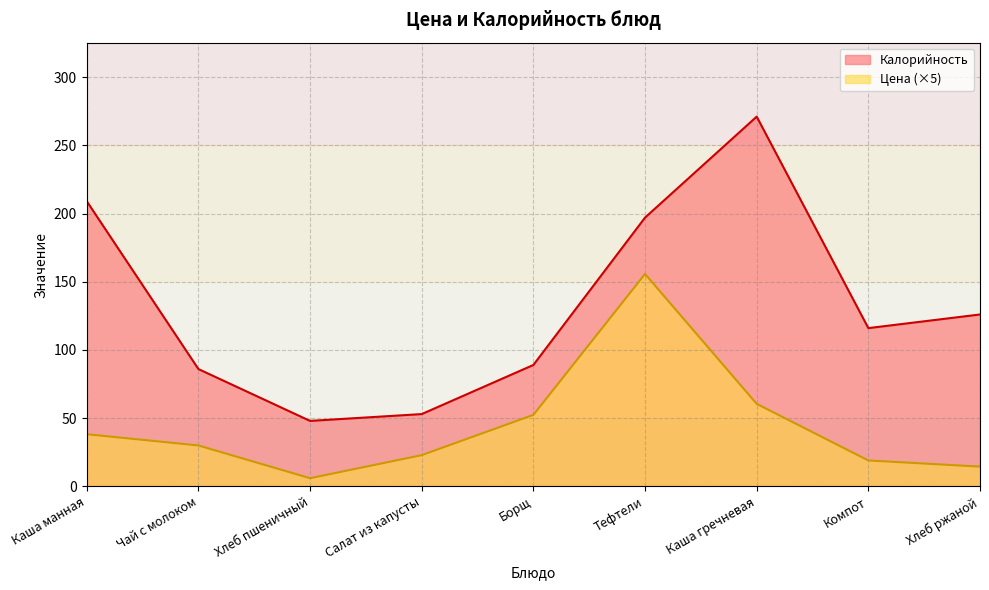

At how many categories does at least one series exceed 137?

3